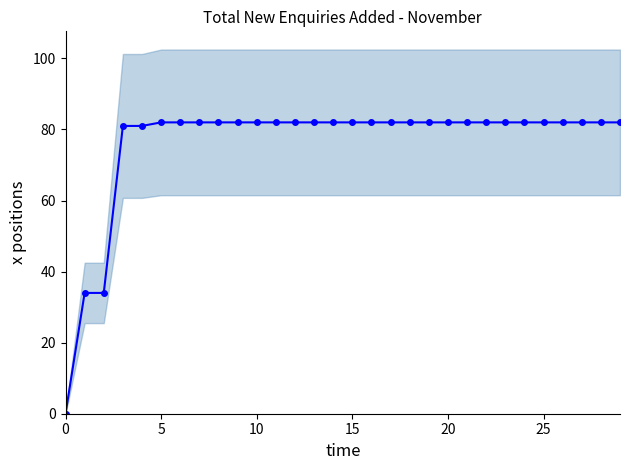

What is the ratio of the value at 14 to the value at 17?

1.0